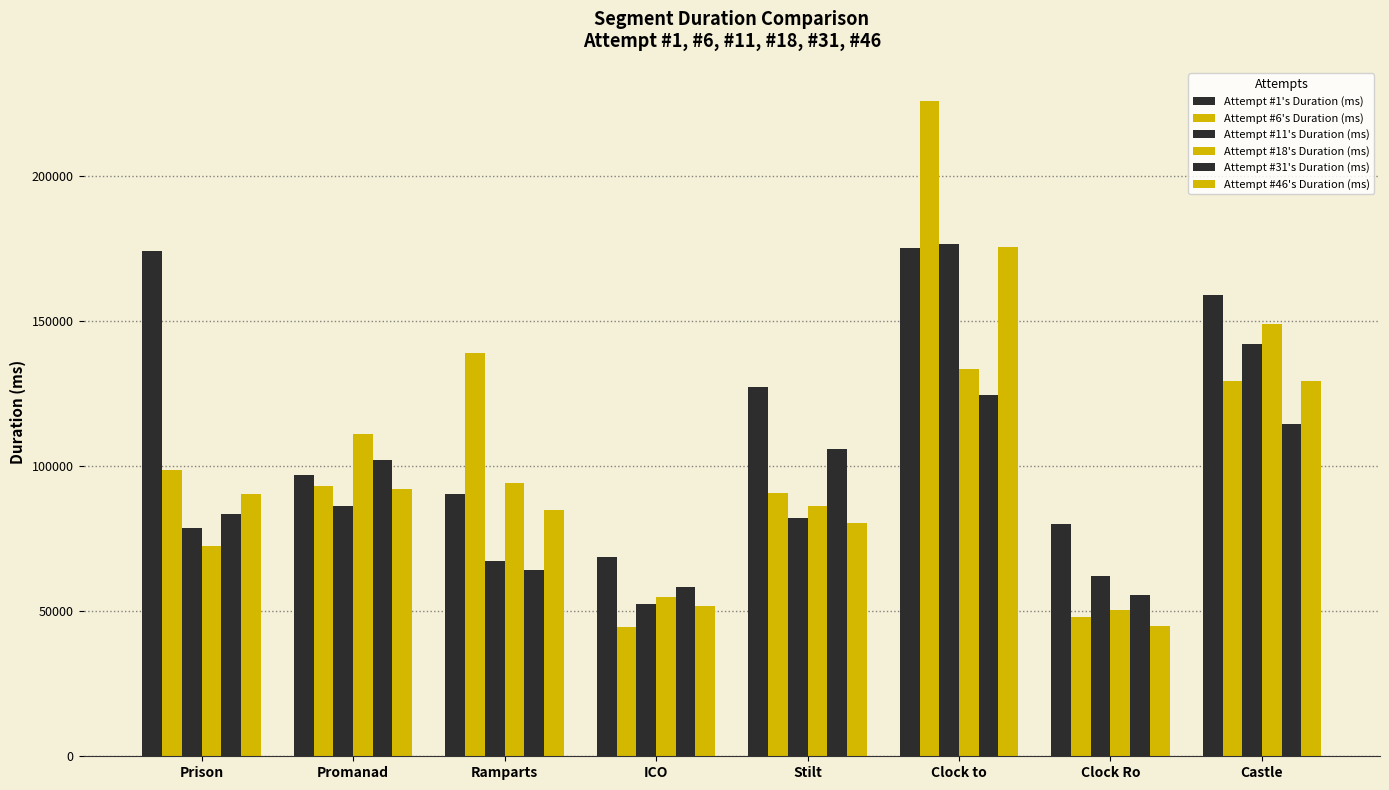

How many bars are there in each group?

6